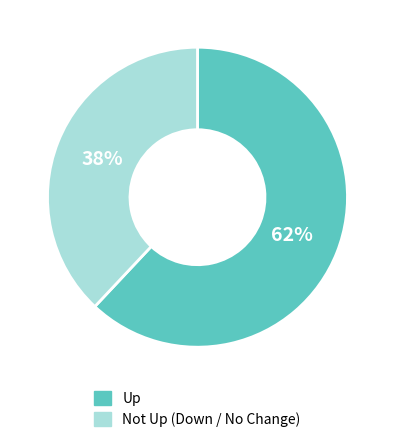

Is the sum of Not Up (Down / No Change) and Up greater than half?

Yes